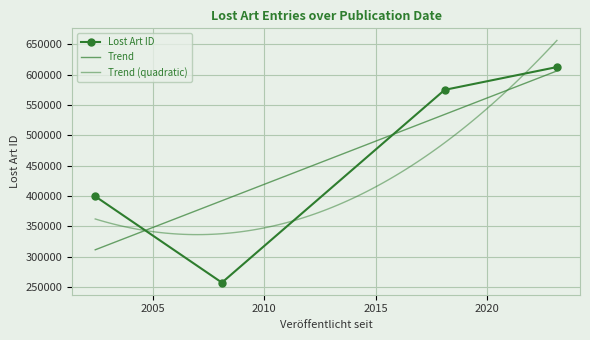

How many distinct data groups are displayed?

1